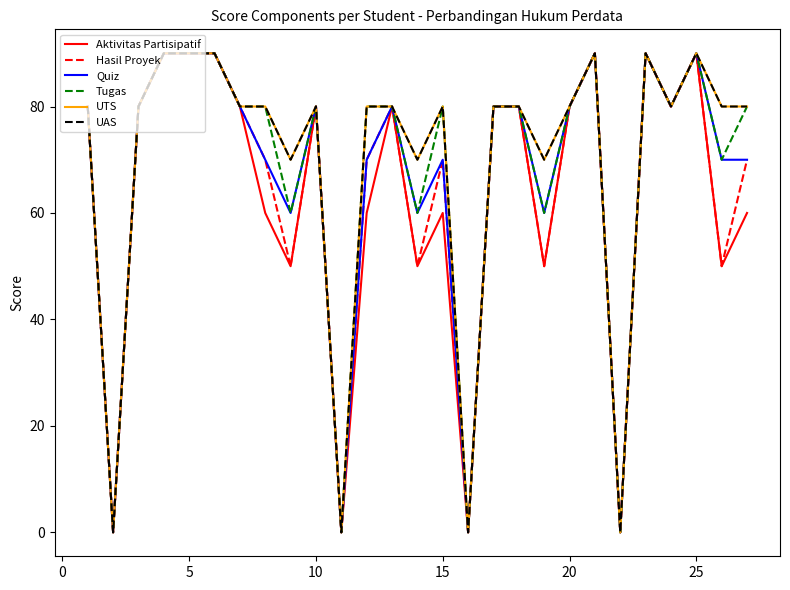

Is this an area chart (filled region under the line)?

No